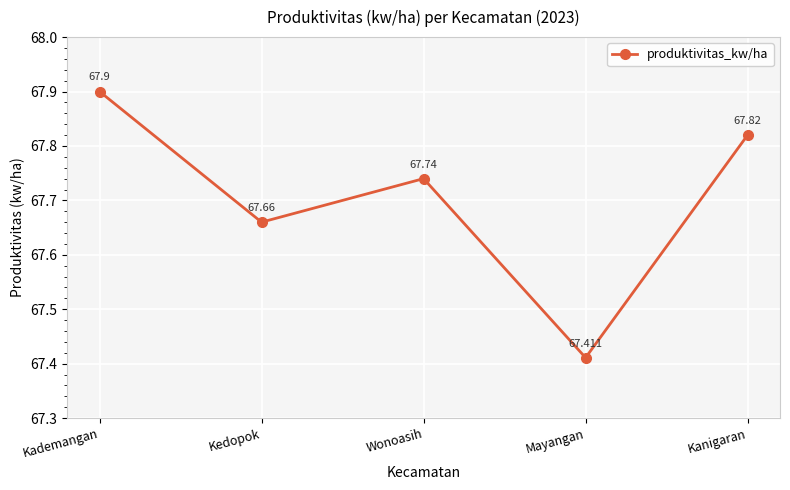

List the labels in order of value, smallest first.

Mayangan, Kedopok, Wonoasih, Kanigaran, Kademangan